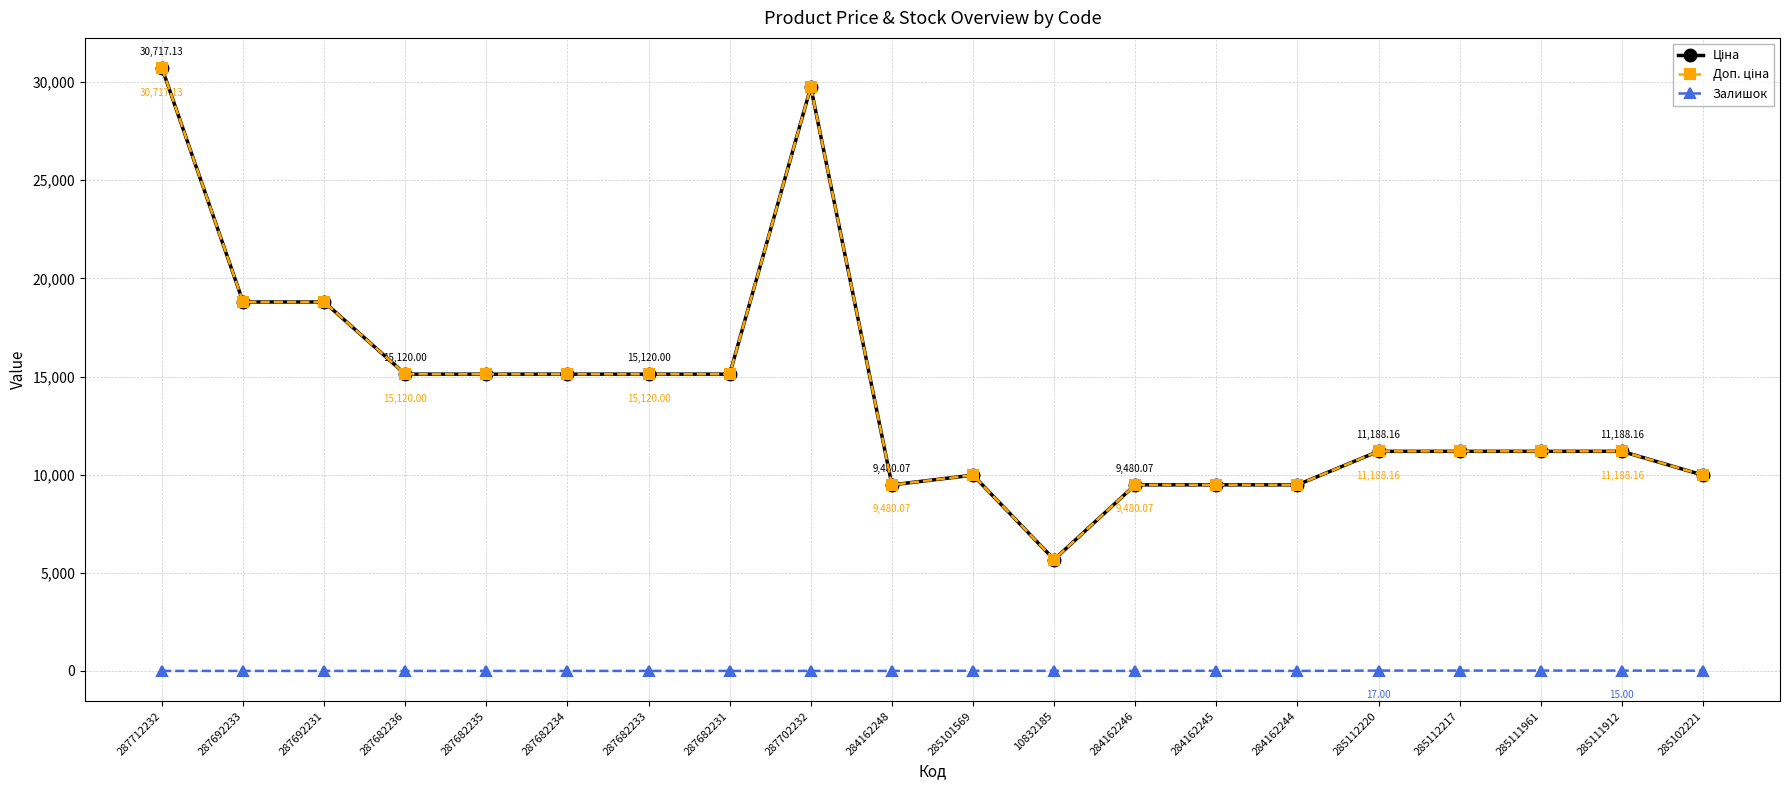

Is this an area chart (filled region under the line)?

No